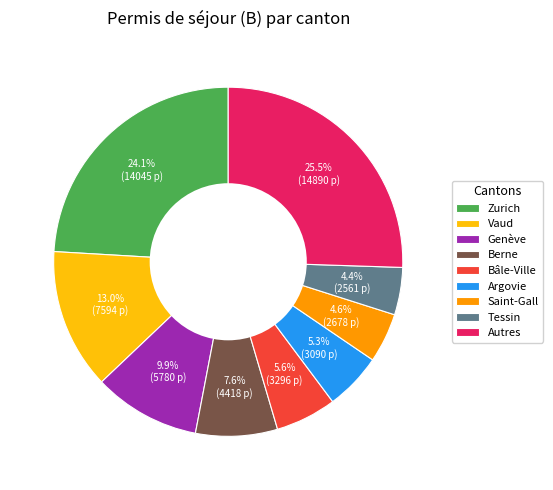

How many segments does this pie chart have?

9